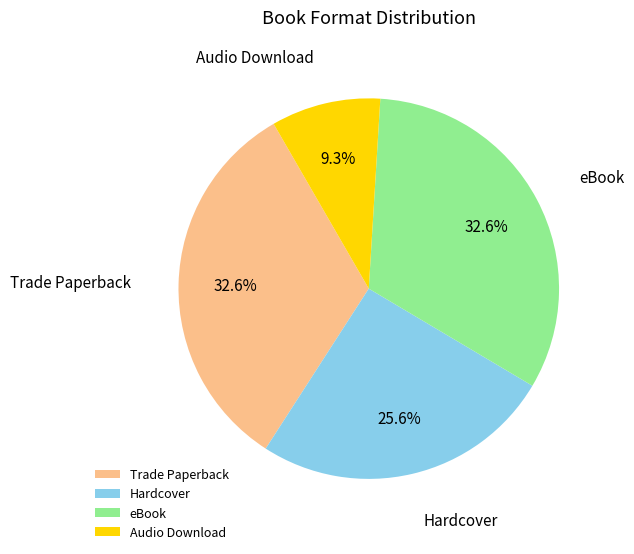

Which slice is the smallest?

Audio Download